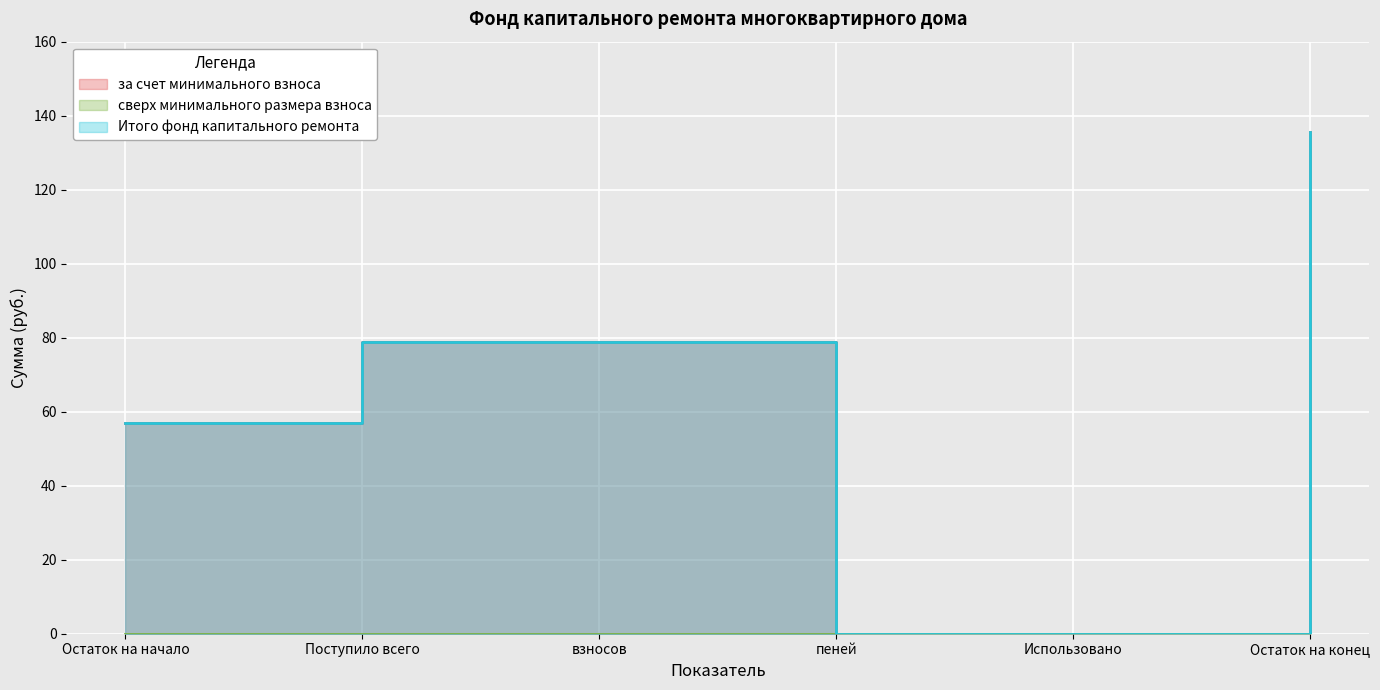

True or false: за счет минимального взноса has more than 0 points higher than both neighbors.

False